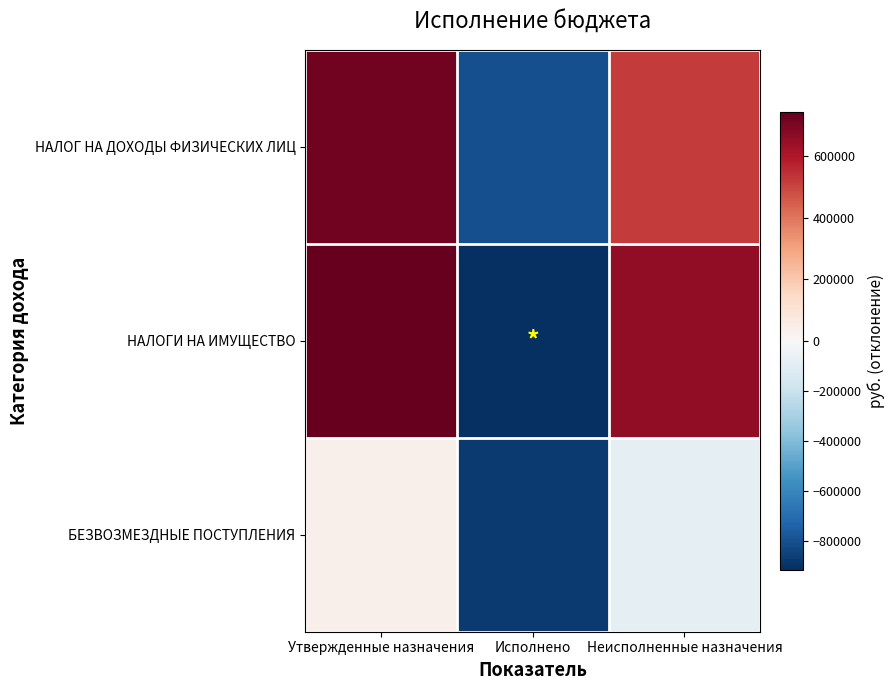

What is the spread (max minus min) of values at Утвержденные назначения?

705403.0